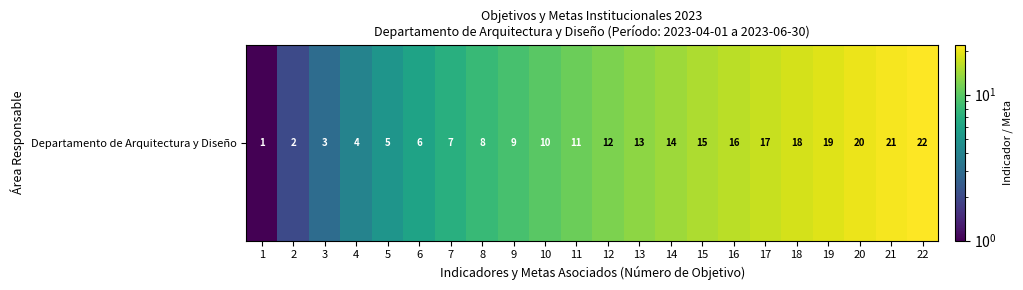

What is the sum of all values?

253